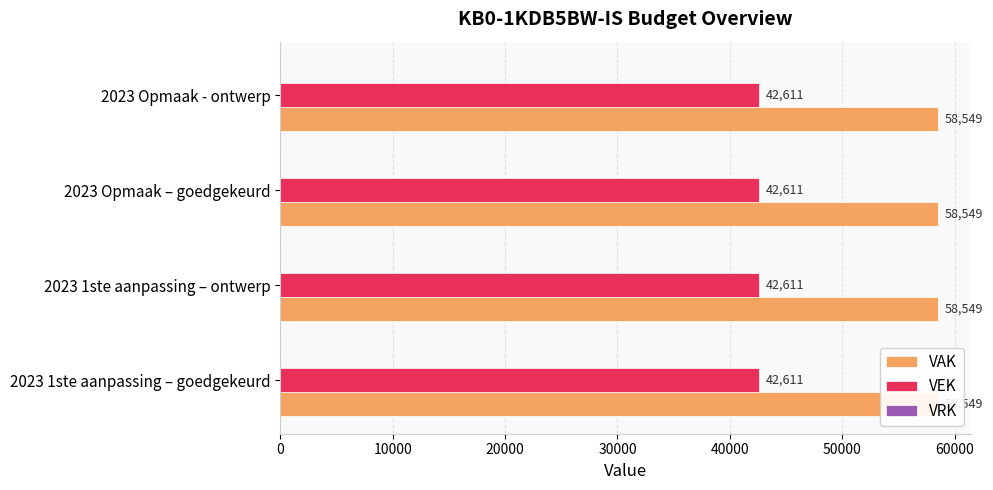

At how many categories does at least one series exceed 28806?

4